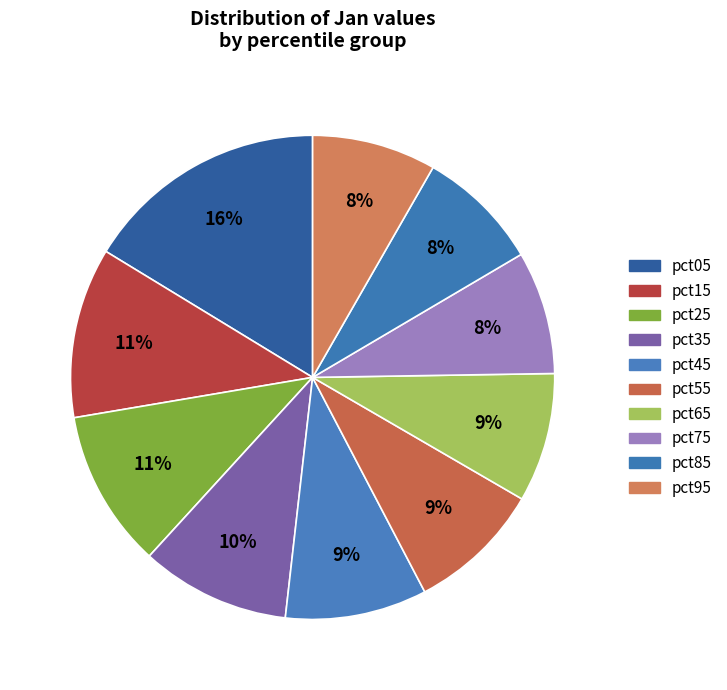

To the nearest percent, what is the difference between the pct45 and pct25 slice percentages?

1%